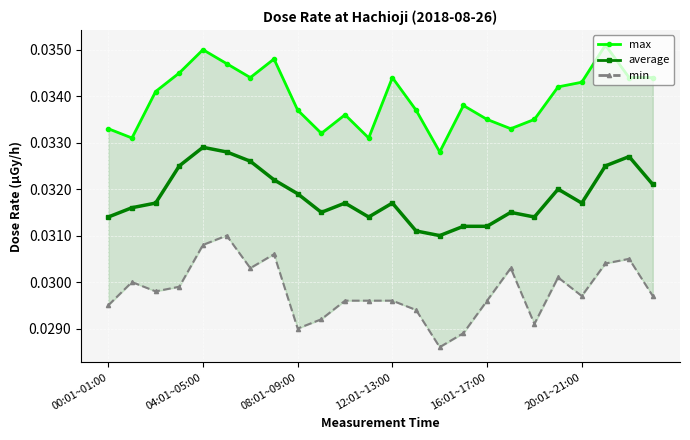

True or false: max and average intersect in this chart.

False